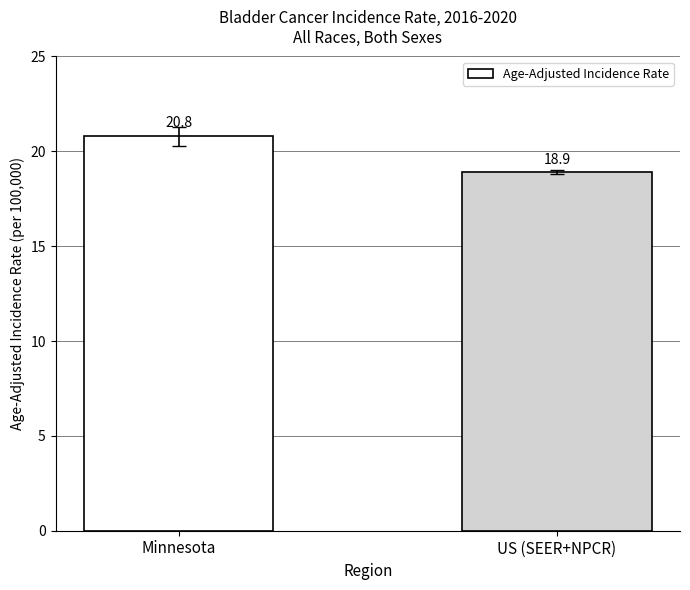

Reading left to right, what are all the values shown in this chart?

20.8	18.9